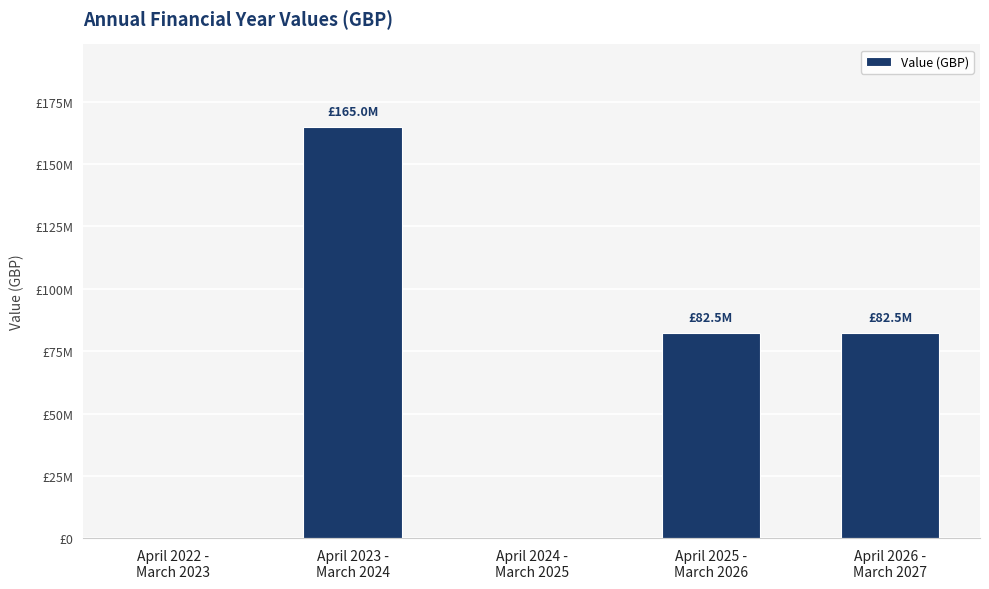

Between April 2026 -
March 2027 and April 2023 -
March 2024, which is larger?

April 2023 -
March 2024